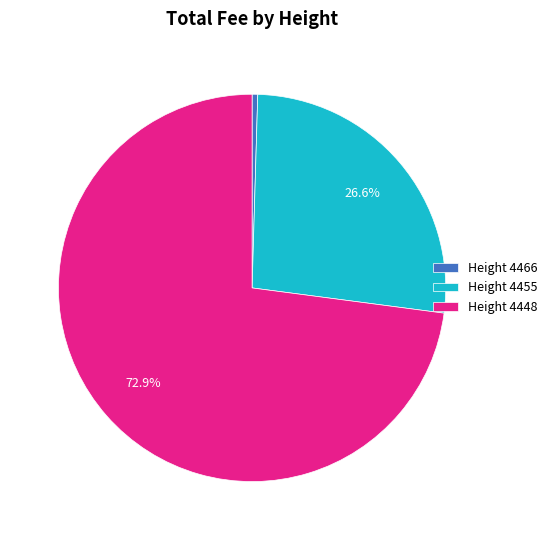

Is the sum of Height 4455 and Height 4448 greater than half?

Yes